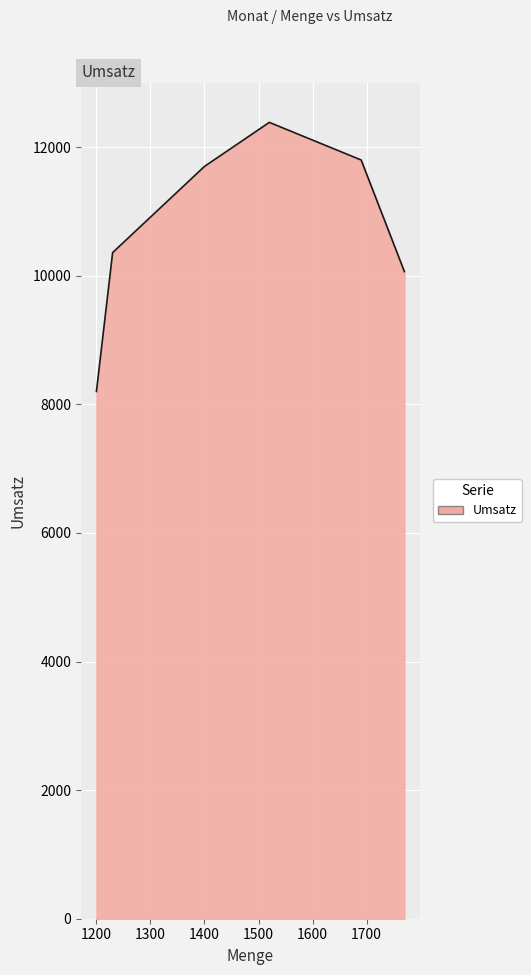

How many values are below 11700?

3